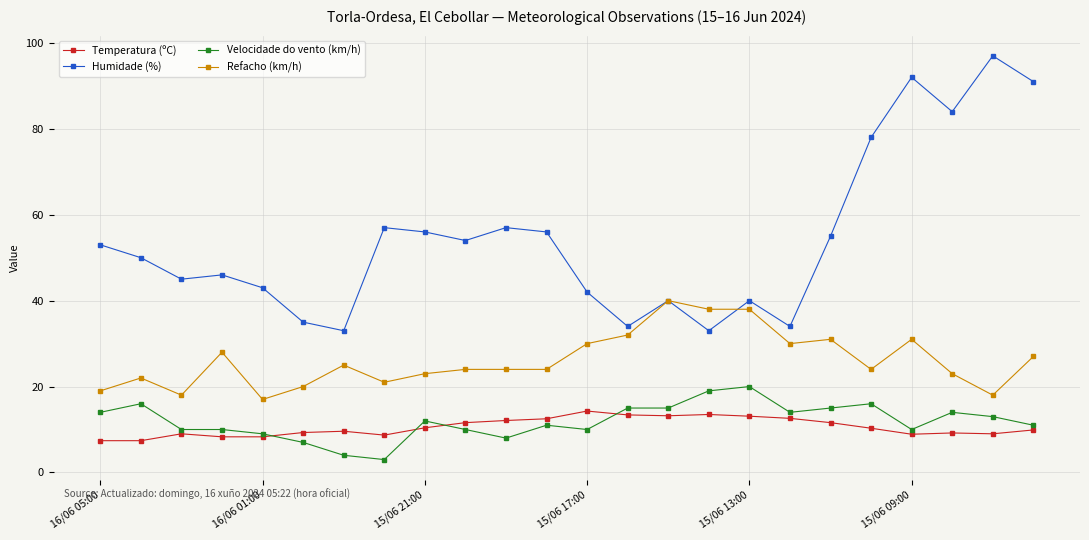

What is the greatest value displayed?

97.0